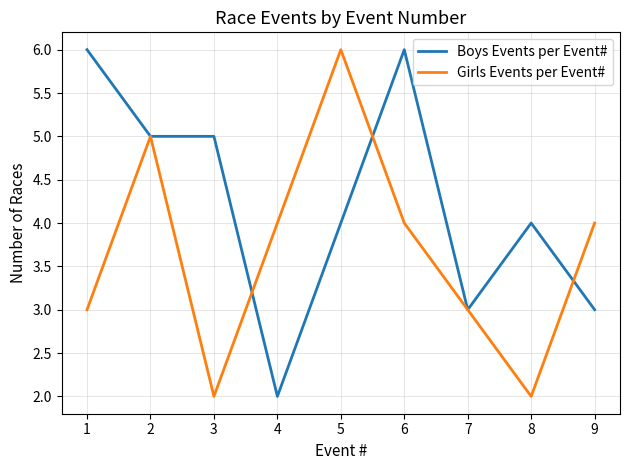

Between 2 and 9, which series saw the biggest shift?

Boys Events per Event#